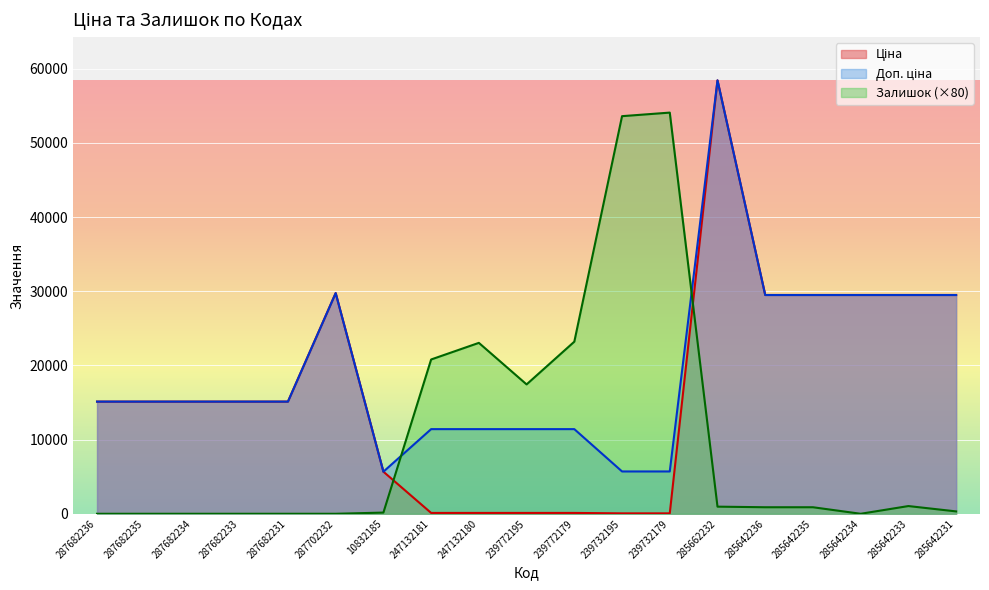

After their last crossing, which series has the higher values: Ціна or Залишок?

Ціна